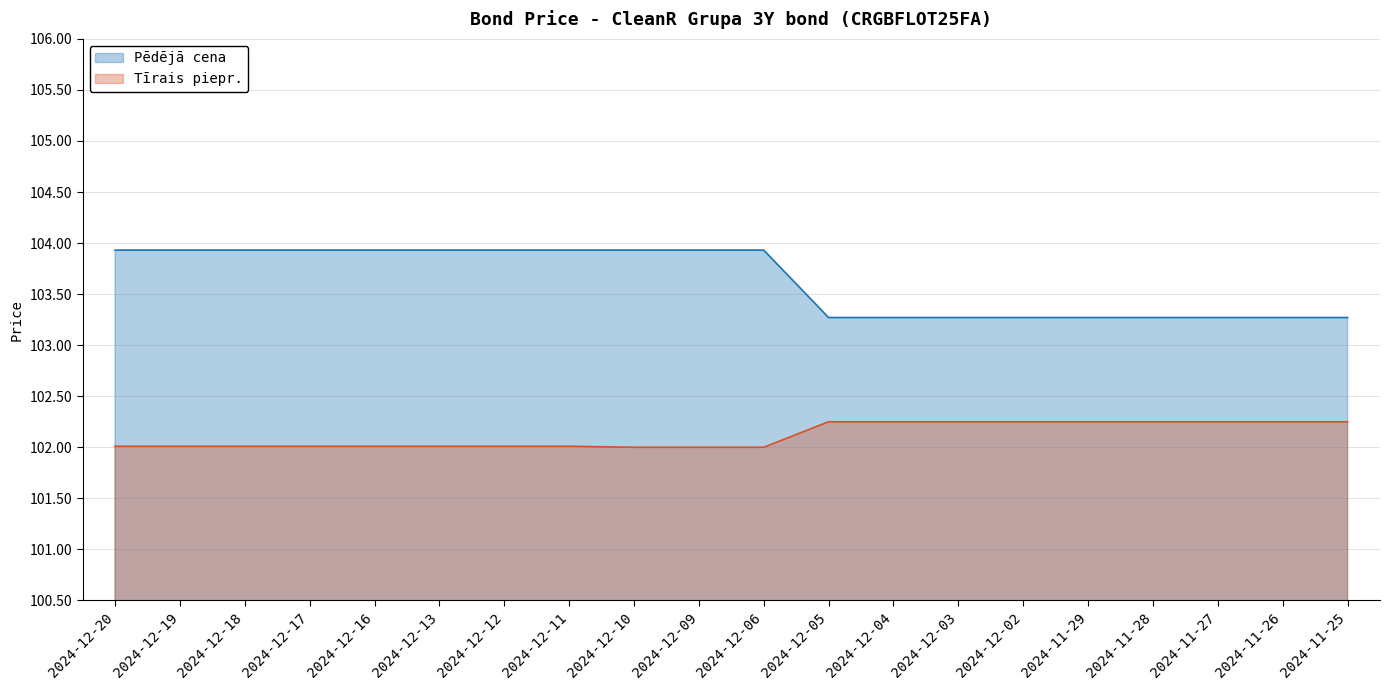

True or false: Tīrais piepr. and Pēdējā cena intersect in this chart.

False